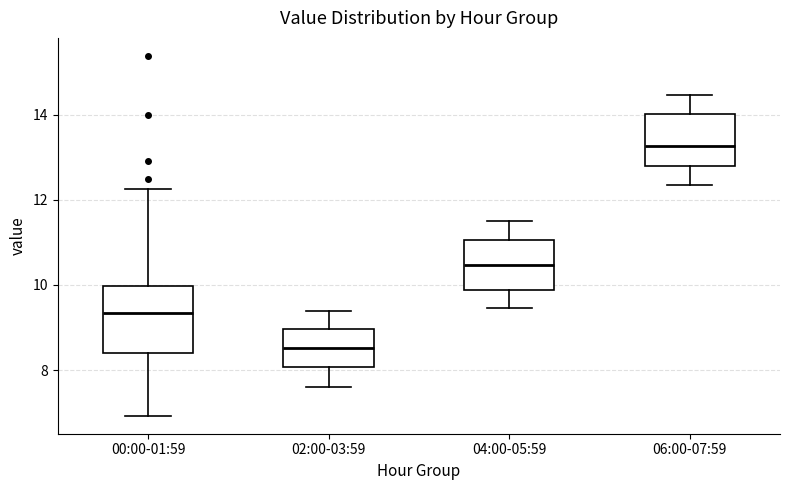

Reading left to right, transcribe this box plot: for each box, give where its median line is, the range the box spans, and where its two whiskers end, as read against the y-axis. The values are not printed on the chart, so give them approximately, as read against the axis.

00:00-01:59: median 9.4, box 8.4 to 10.0, whiskers 7.0 to 12.2
02:00-03:59: median 8.6, box 8.0 to 9.0, whiskers 7.6 to 9.4
04:00-05:59: median 10.4, box 9.8 to 11.0, whiskers 9.4 to 11.6
06:00-07:59: median 13.2, box 12.8 to 14.0, whiskers 12.4 to 14.4